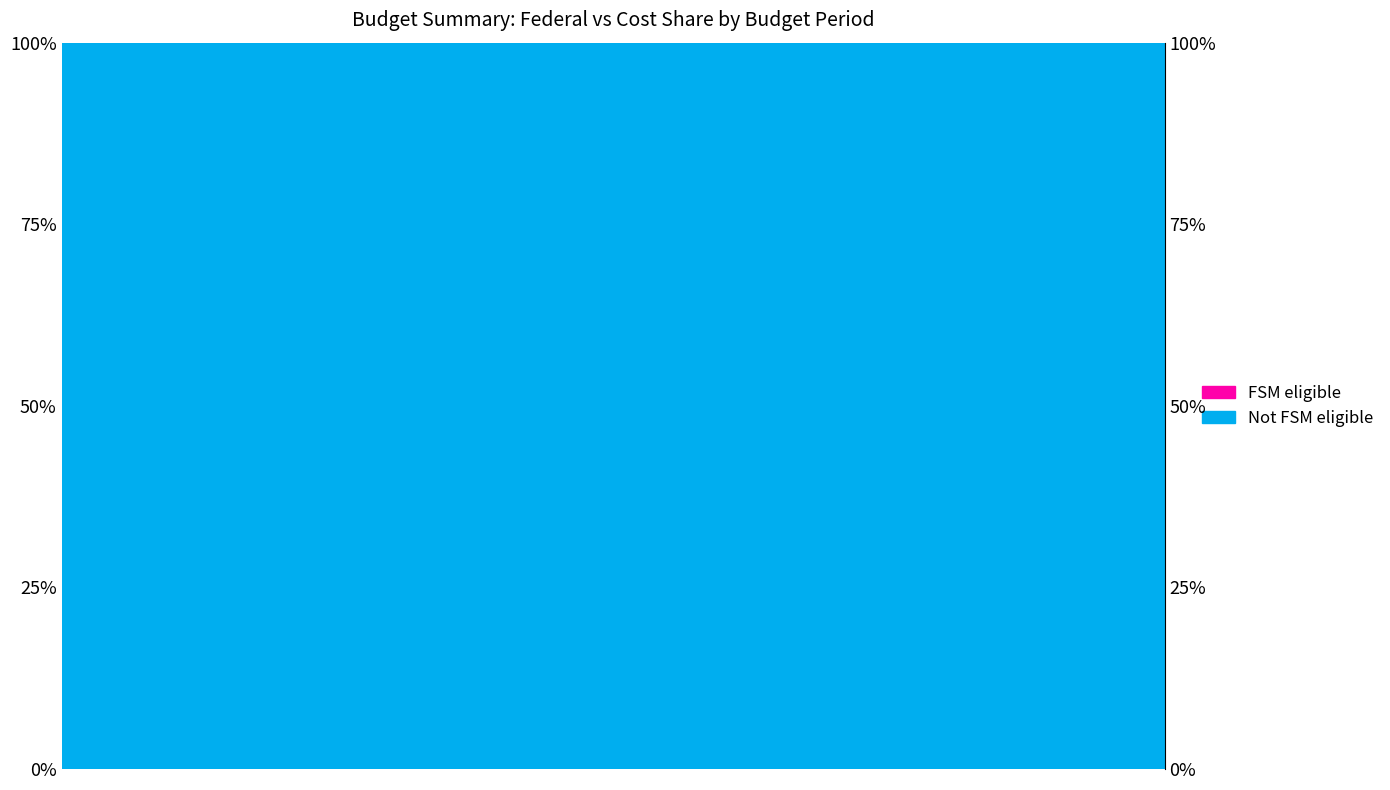

How many categories are shown in the chart?

10